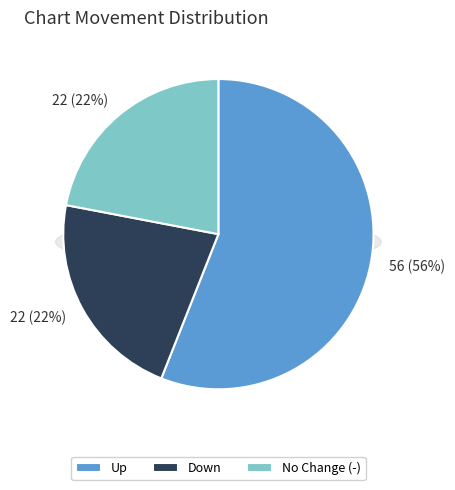

What is the smallest slice in the pie chart?

down